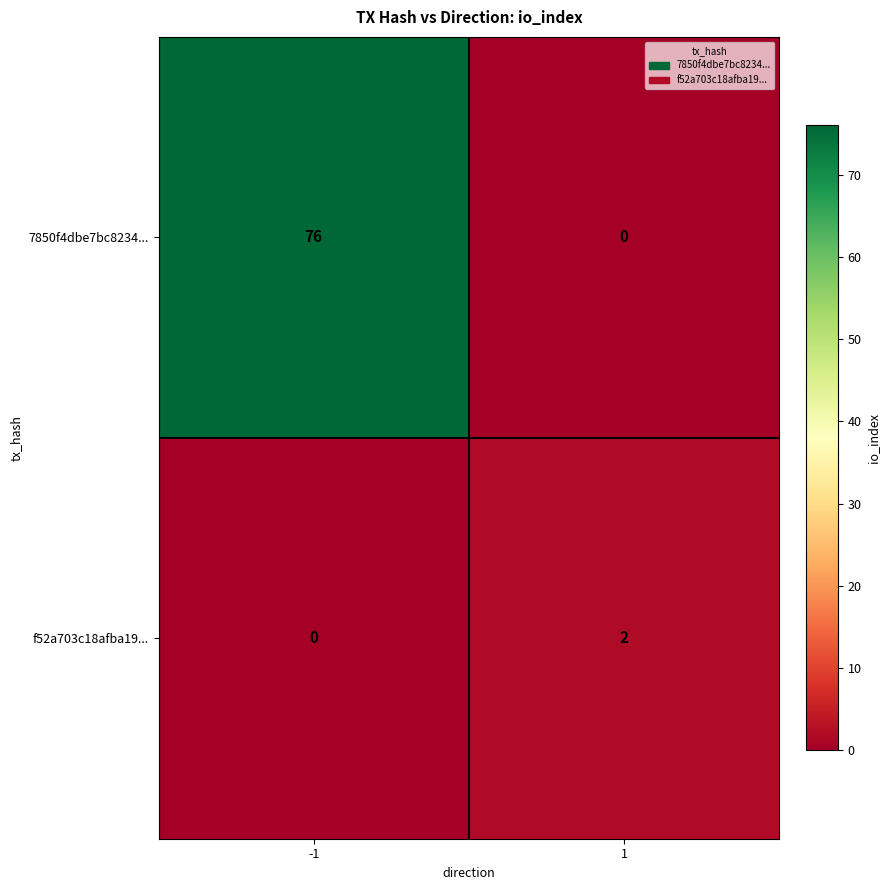

The value of 7850f4dbe7bc8234... at -1 is 76. True or false?

True